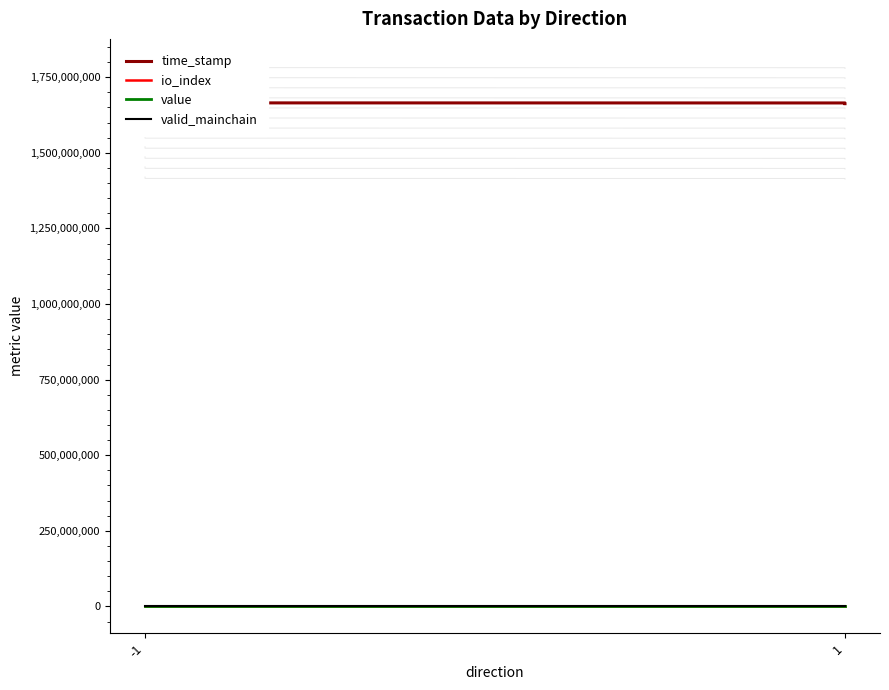

True or false: valid_mainchain and io_index intersect in this chart.

False